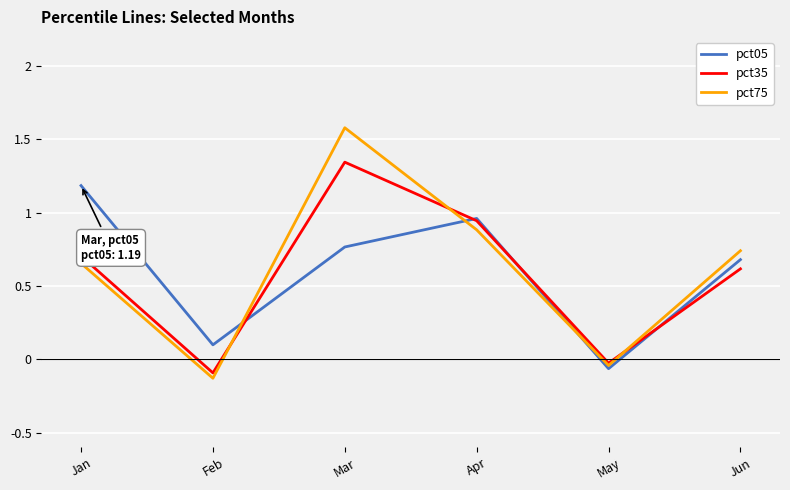

Where does the pct35 series first go above 0?

Jan